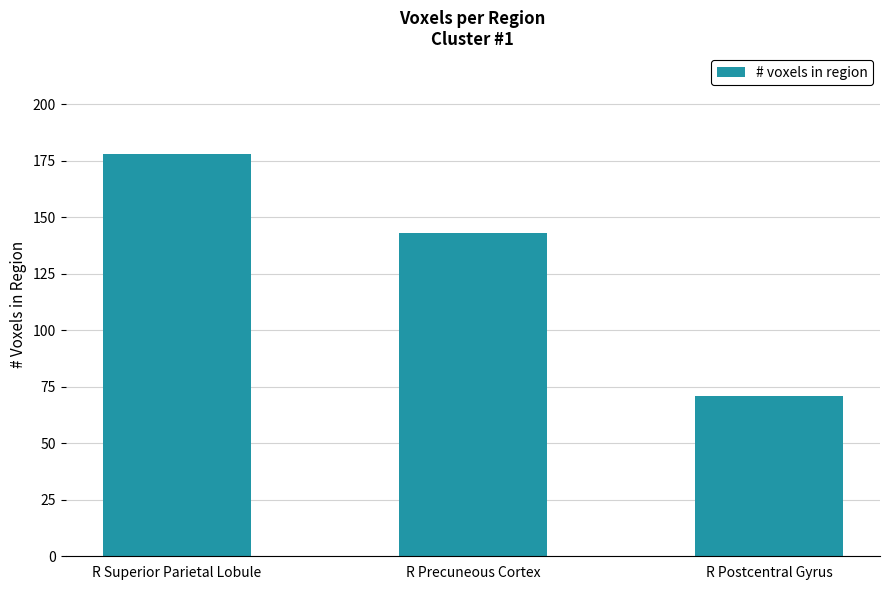

Where does the data first go above 143?

R Superior Parietal Lobule